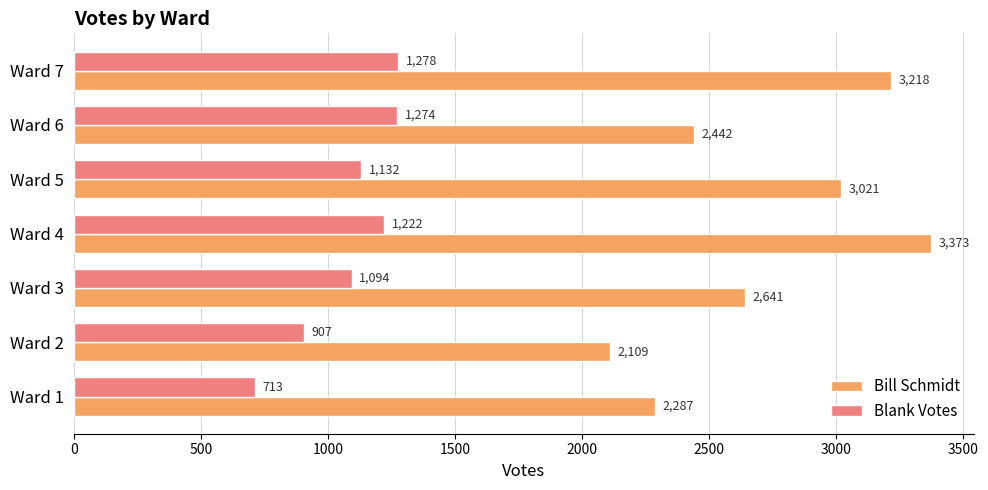

Count the number of categories in the chart.

7